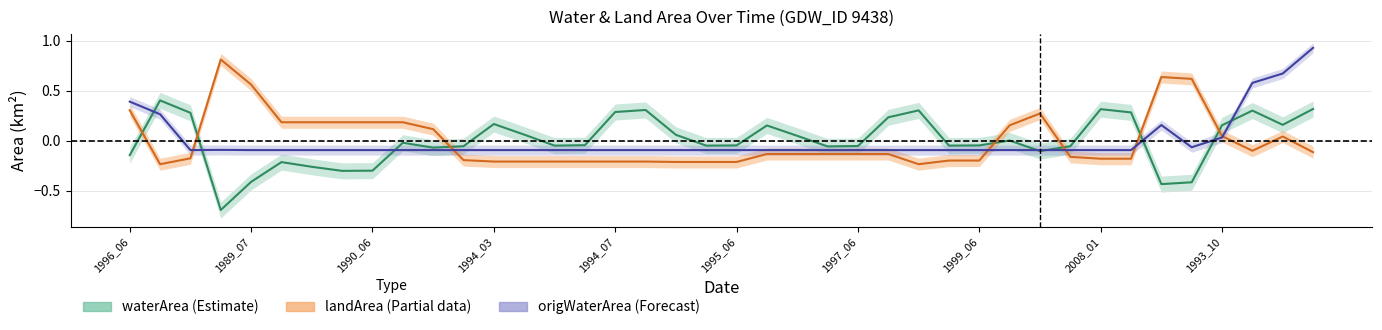

What is the difference between the waterArea values at 1994_03 and 1999_05?

0.2